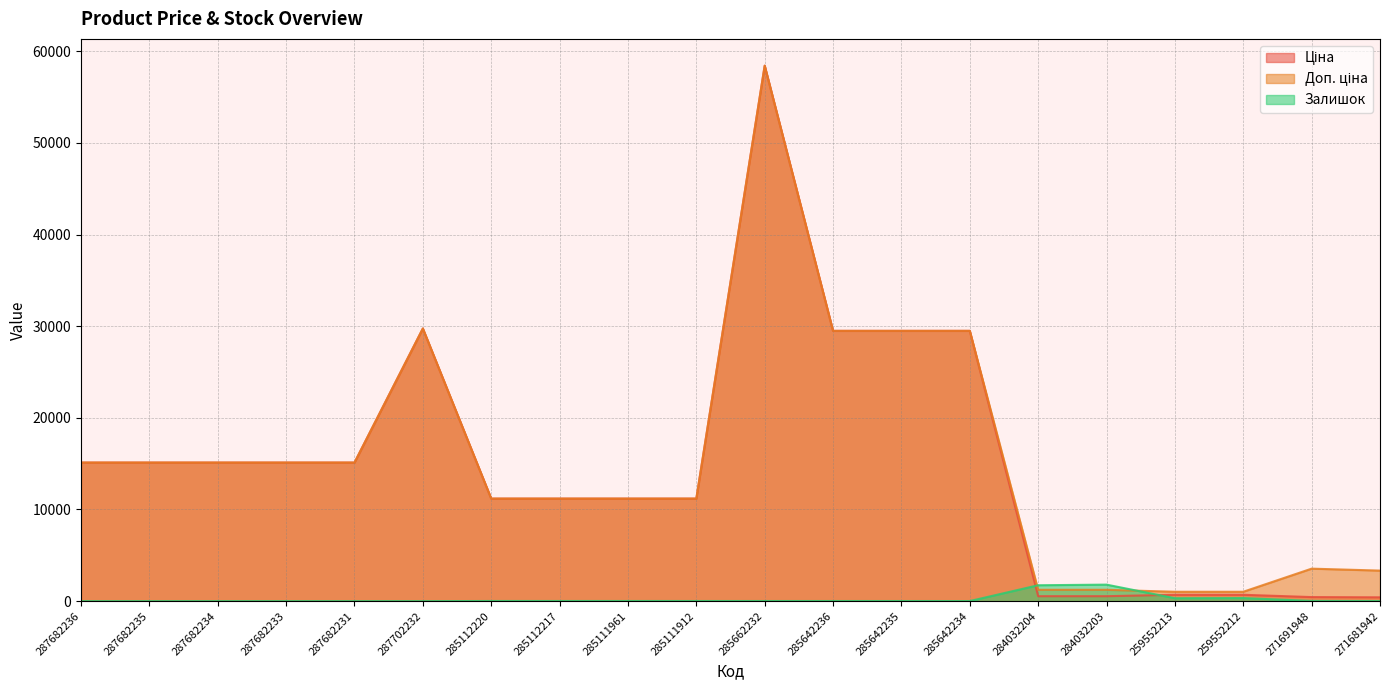

What are all the series names shown in the legend?

Ціна, Доп. ціна, Залишок